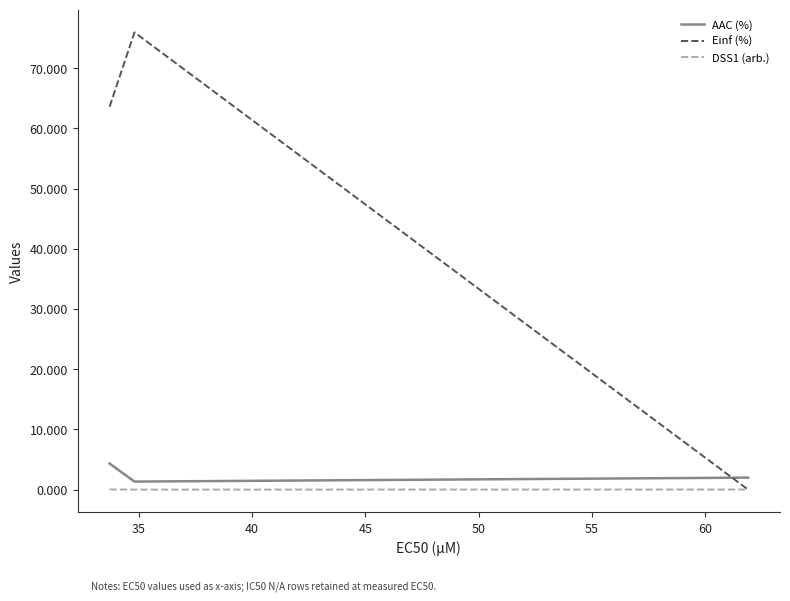

What is the greatest value displayed?

75.9